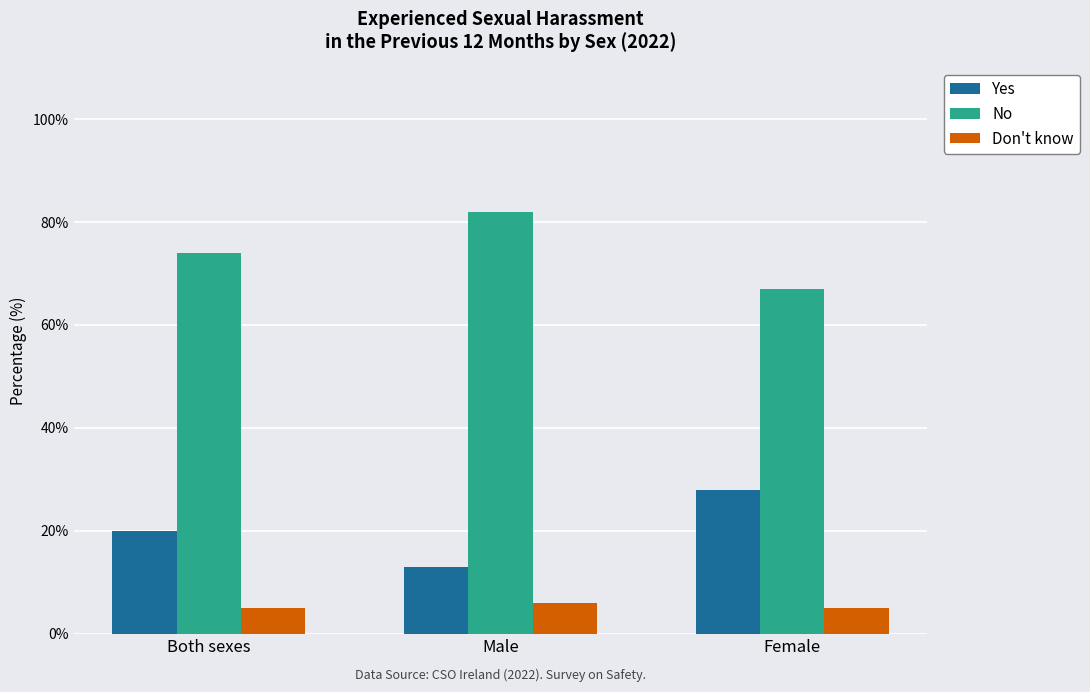

Rank the series by their maximum value, from highest to lowest.

No, Yes, Don't know